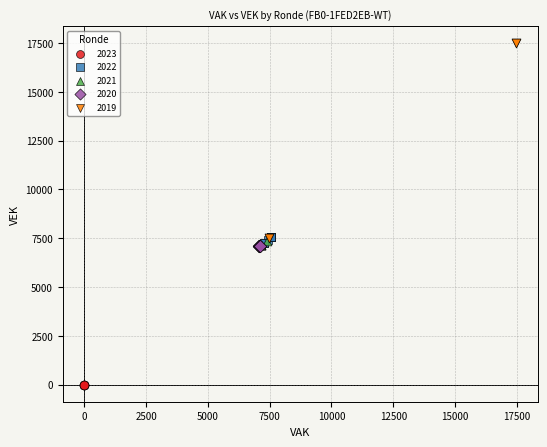

Which series reaches the maximum Y coordinate?

2019